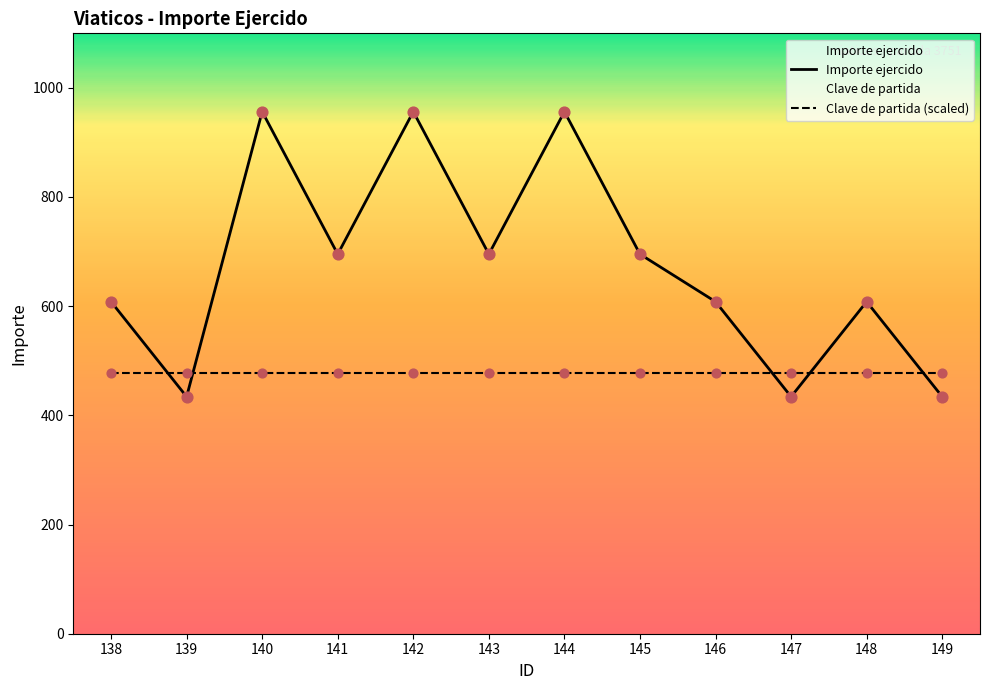

What is the change in value from 139 to 140?

+522